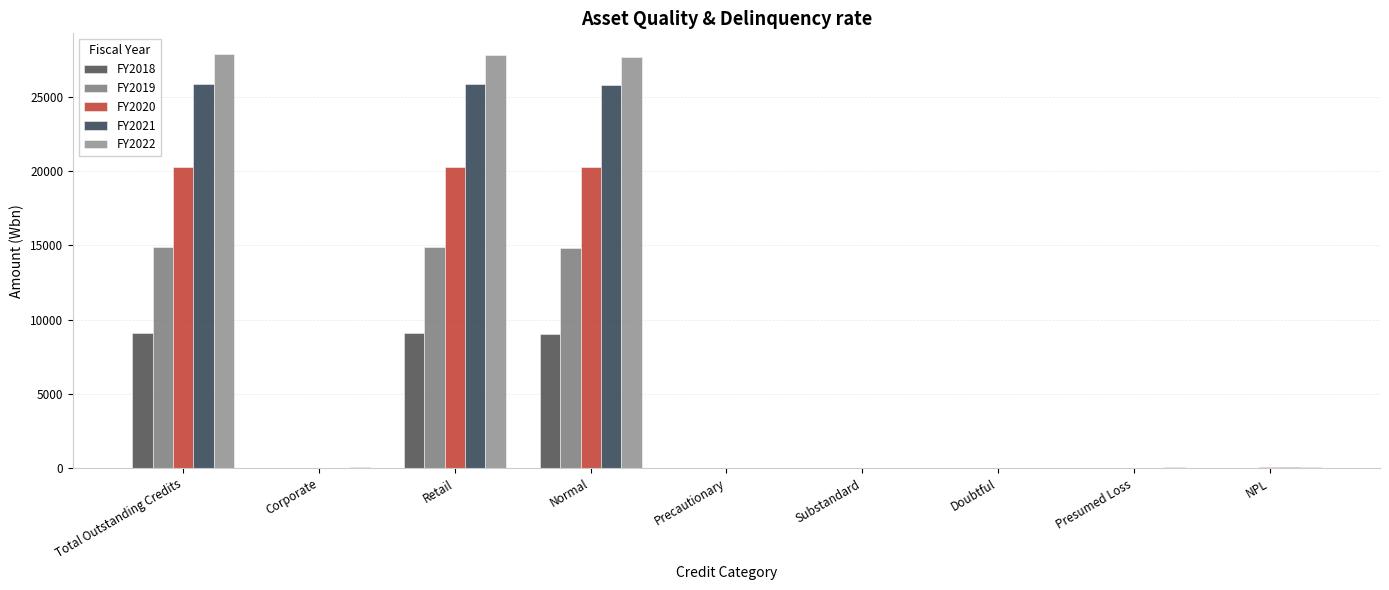

What is the greatest value displayed?

27888.0